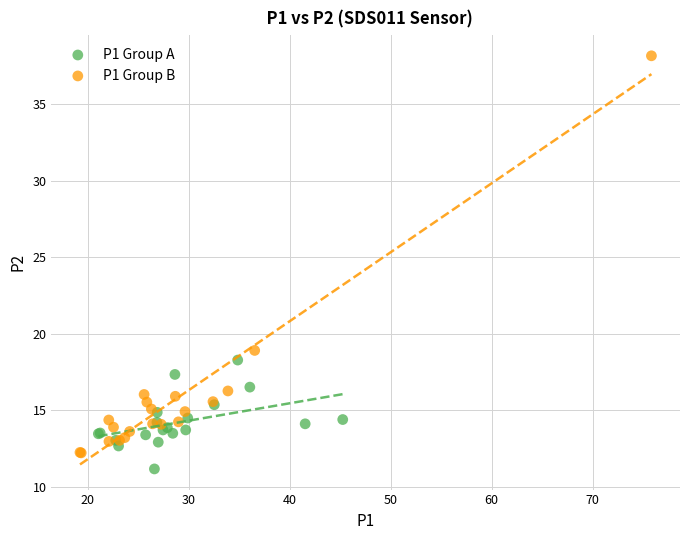

Which series has the widest spread of Y values?

P1 Group B